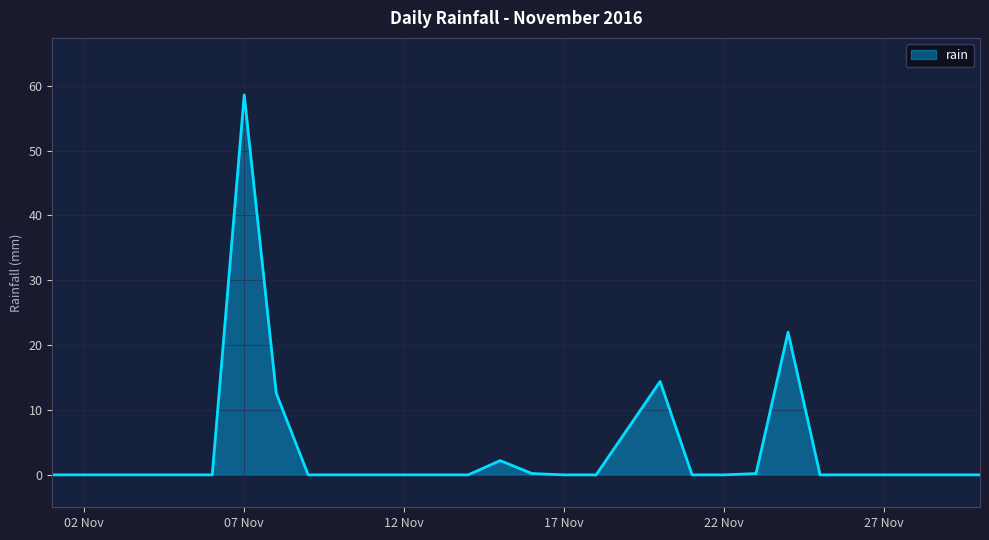

What is the difference between the maximum and minimum values?

58.6